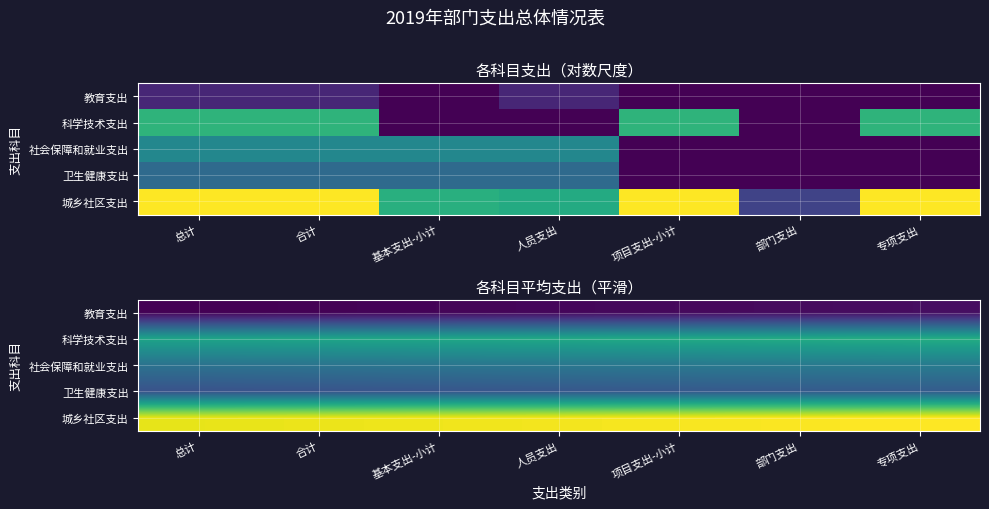

What is the difference between the 教育支出 values at 专项支出 and 项目支出-小计?

0.1